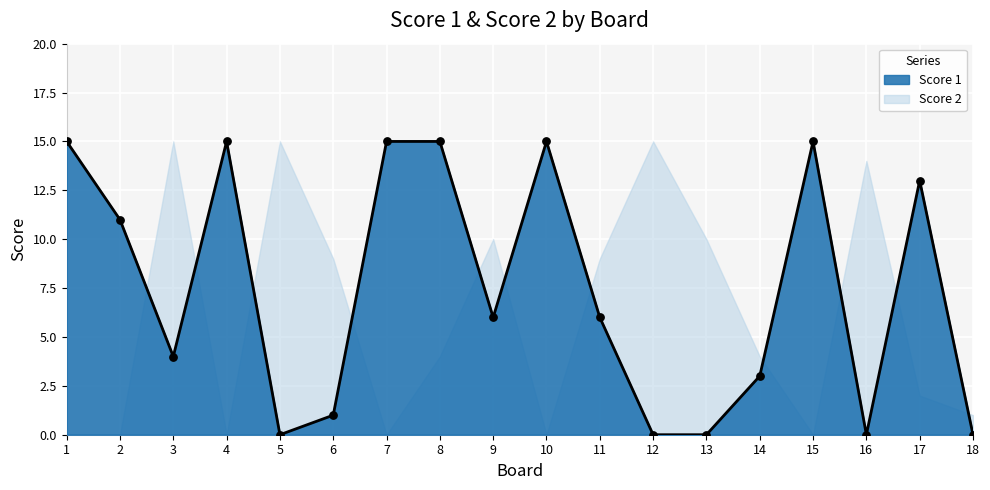

Which has a higher value, 3 or 5?

3